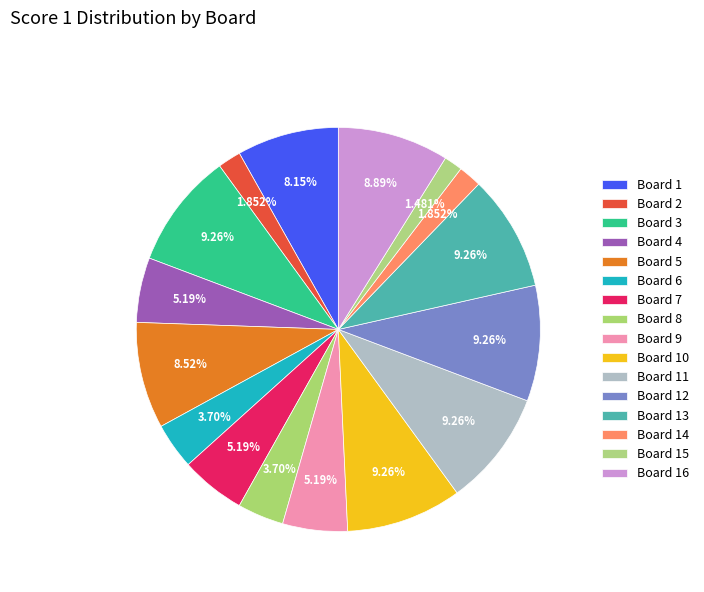

Which category has the smallest portion of the pie?

Board 15